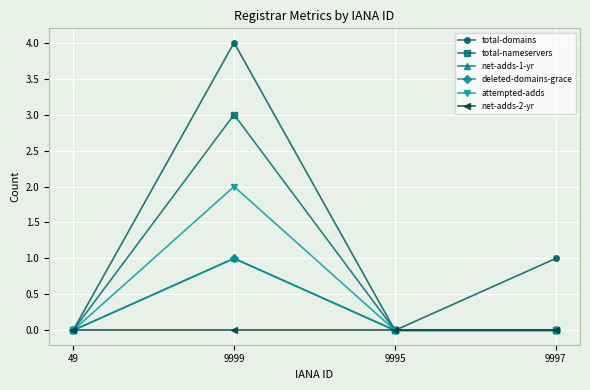

Is this an area chart (filled region under the line)?

No